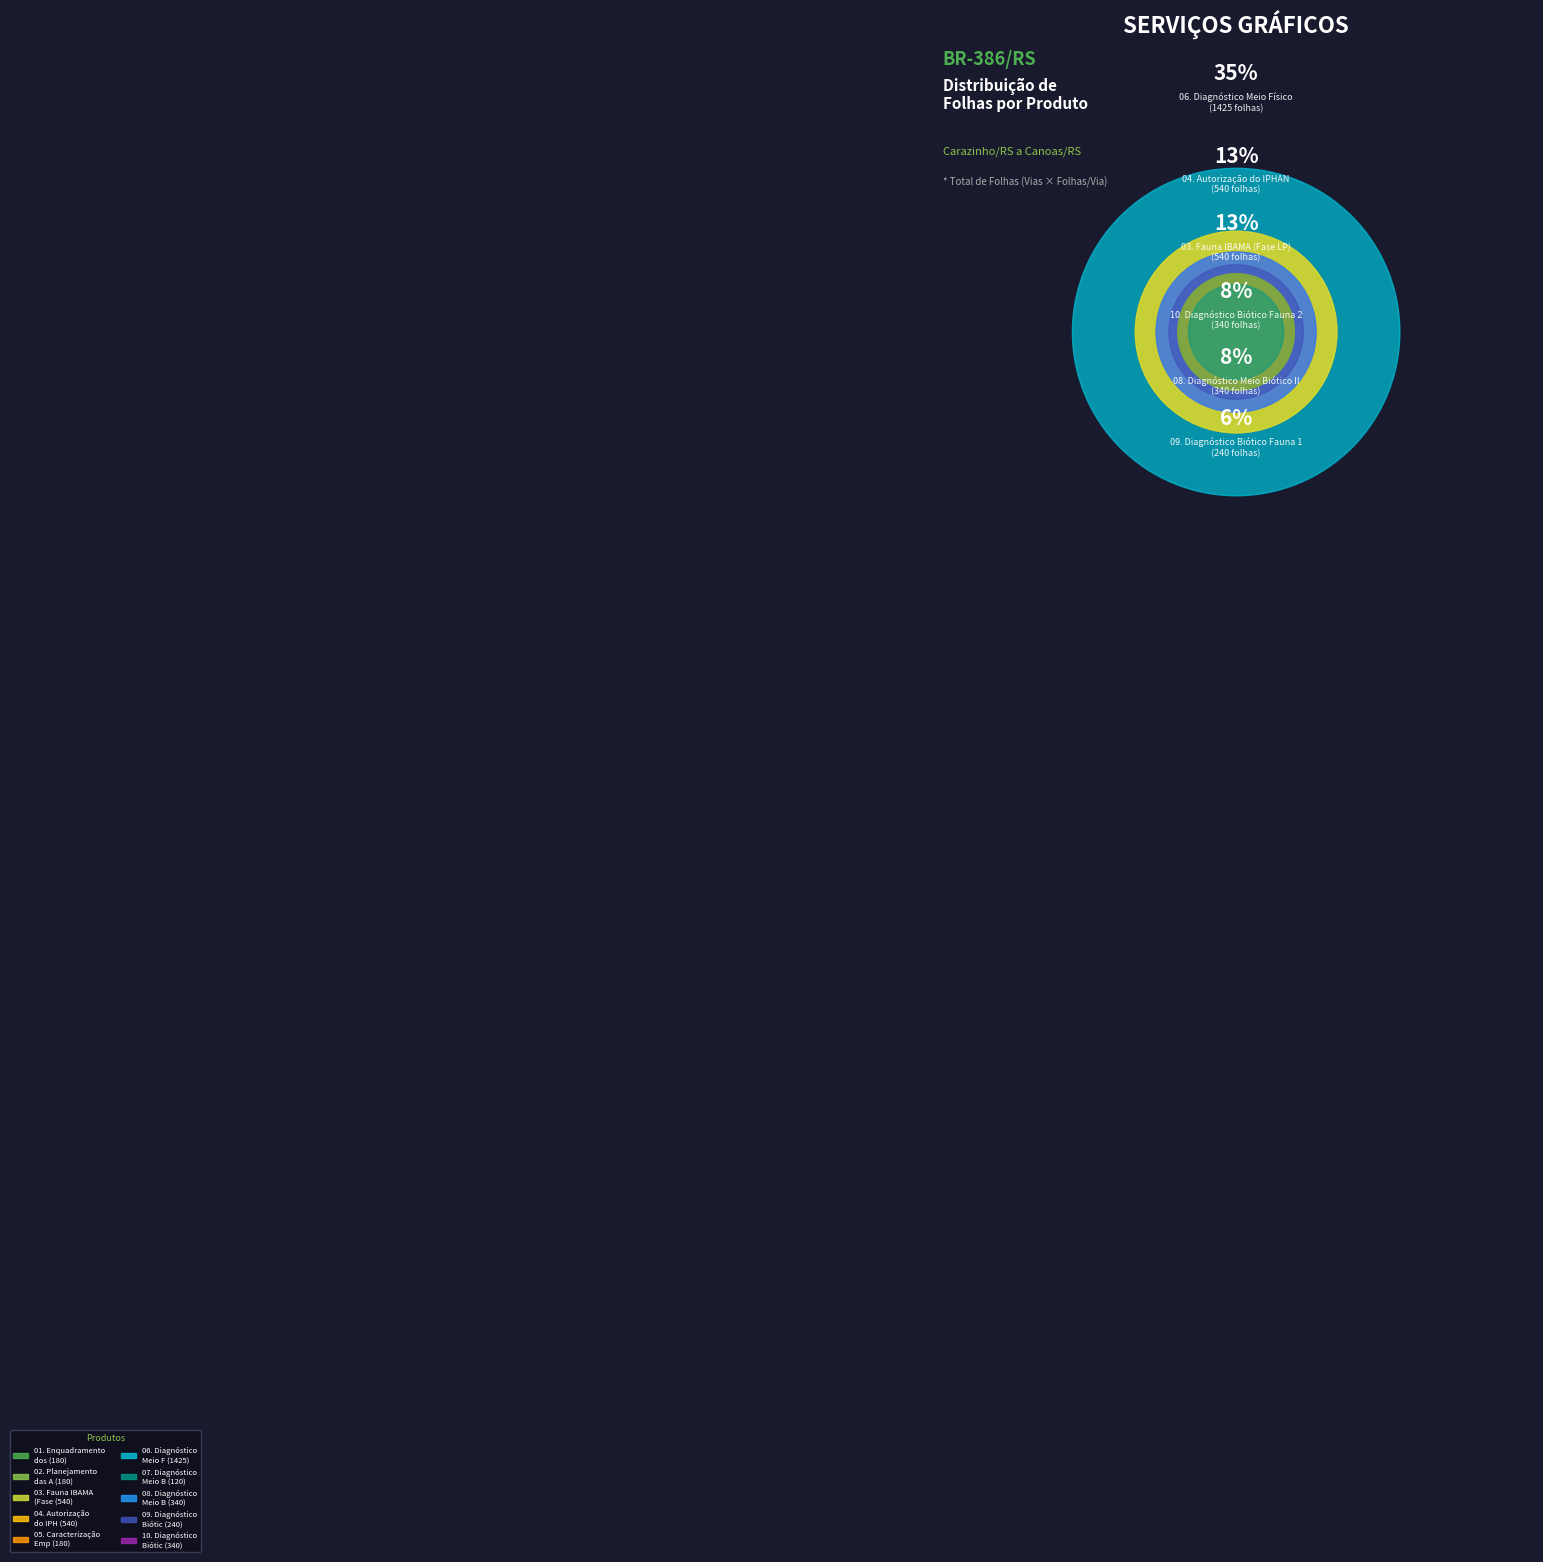

Does any single category account for the majority?

No